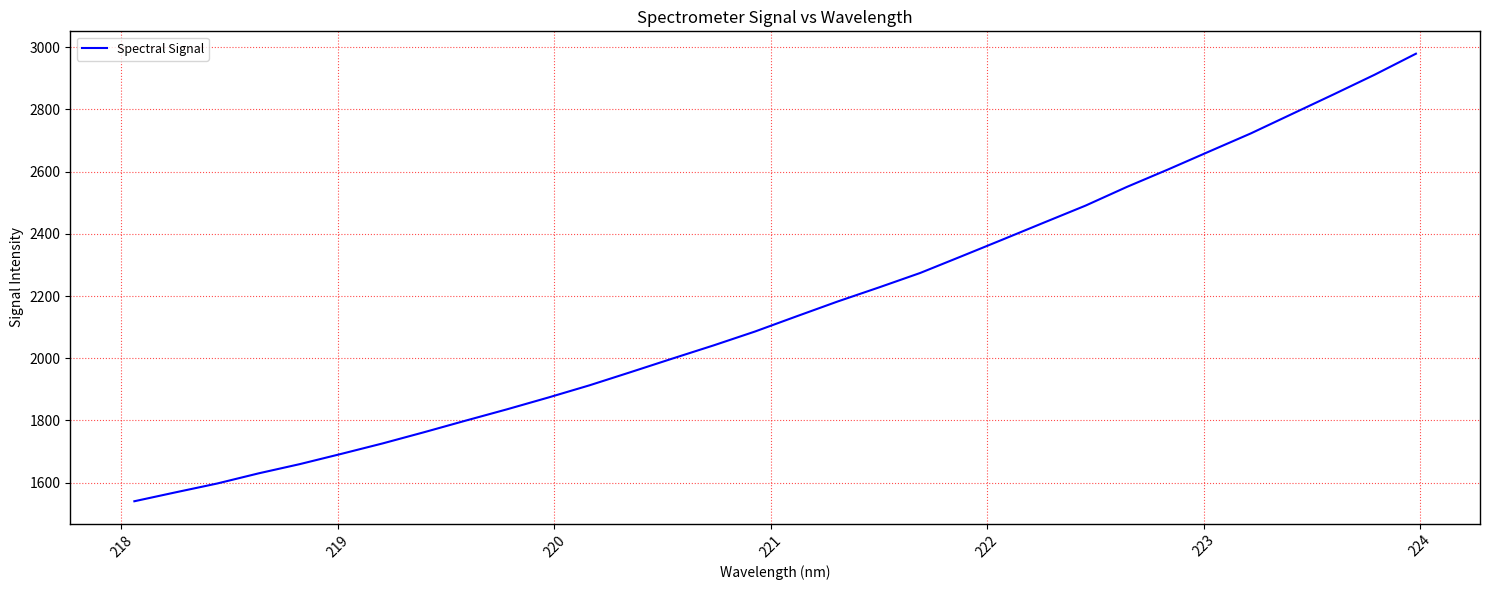

What is the difference between the maximum and minimum values?

1439.3